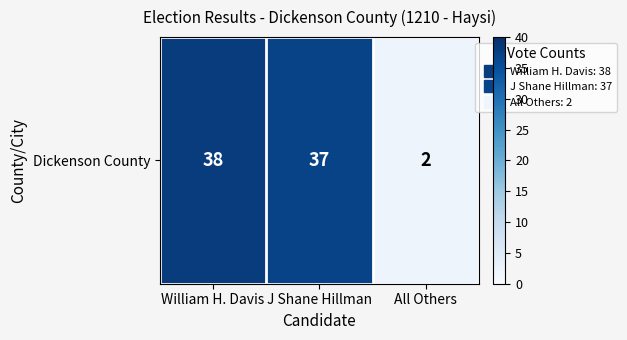

Read the value at J Shane Hillman, to the nearest 5.

35